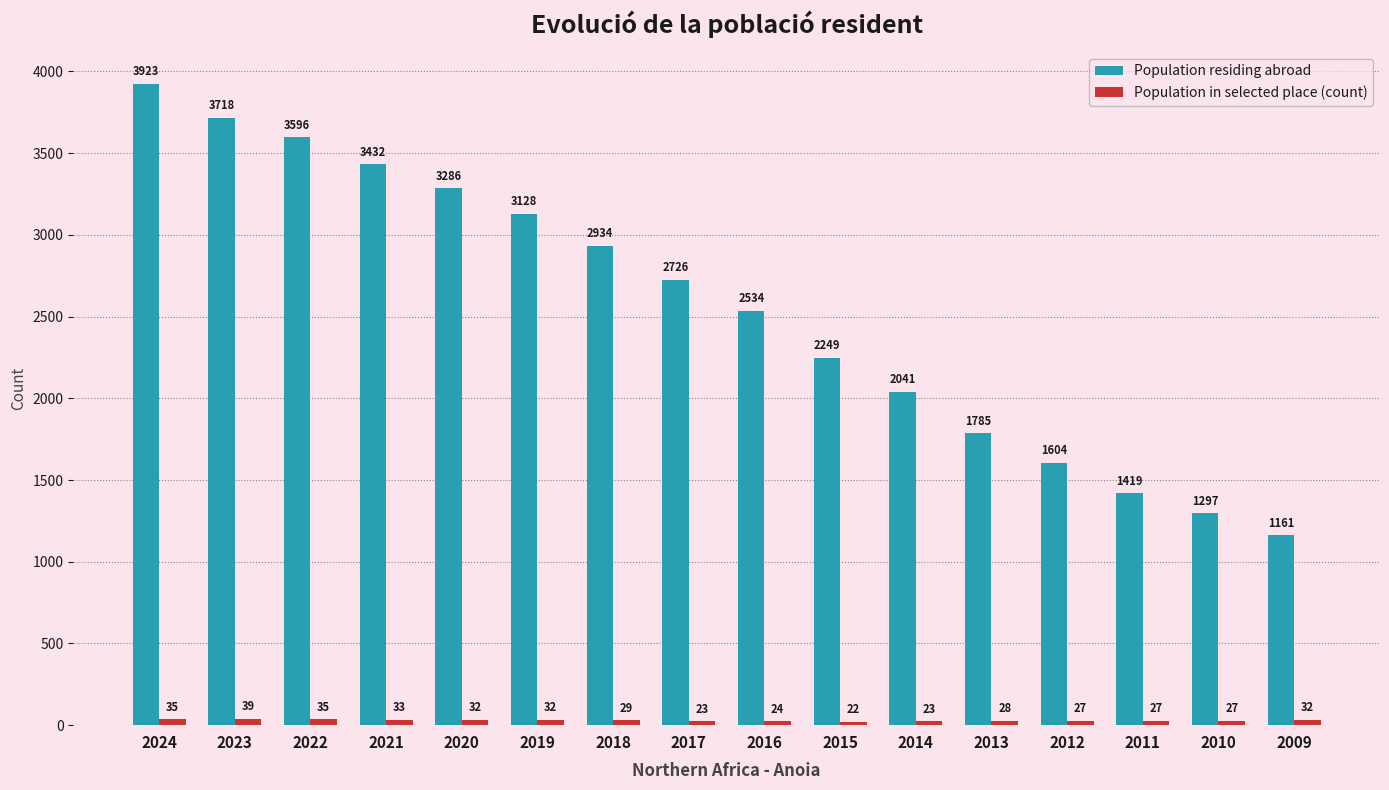

What is the value of the Population residing abroad bar at the 2nd from the left?

3718